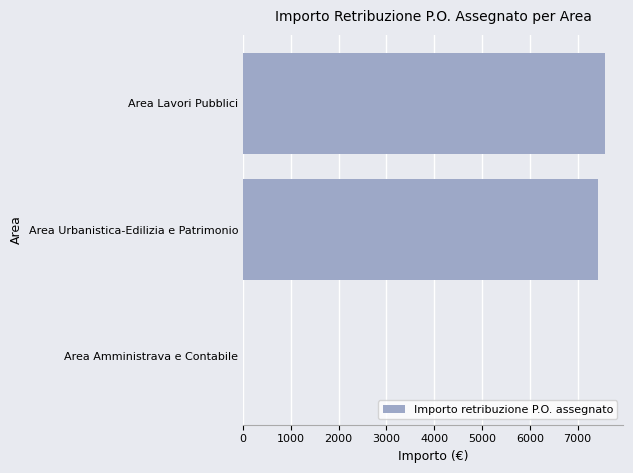

Reading bottom to top, list all the values displayed in this chart.

Area Amministrava e Contabile=0.0	Area Urbanistica-Edilizia e Patrimonio=7429.9	Area Lavori Pubblici=7570.1